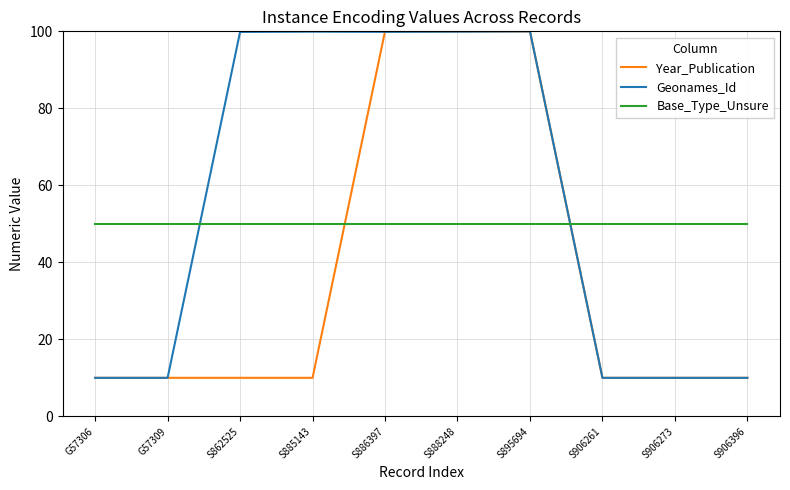

Which series ends up on top after the final intersection of Year_Publication and Base_Type_Unsure?

Base_Type_Unsure